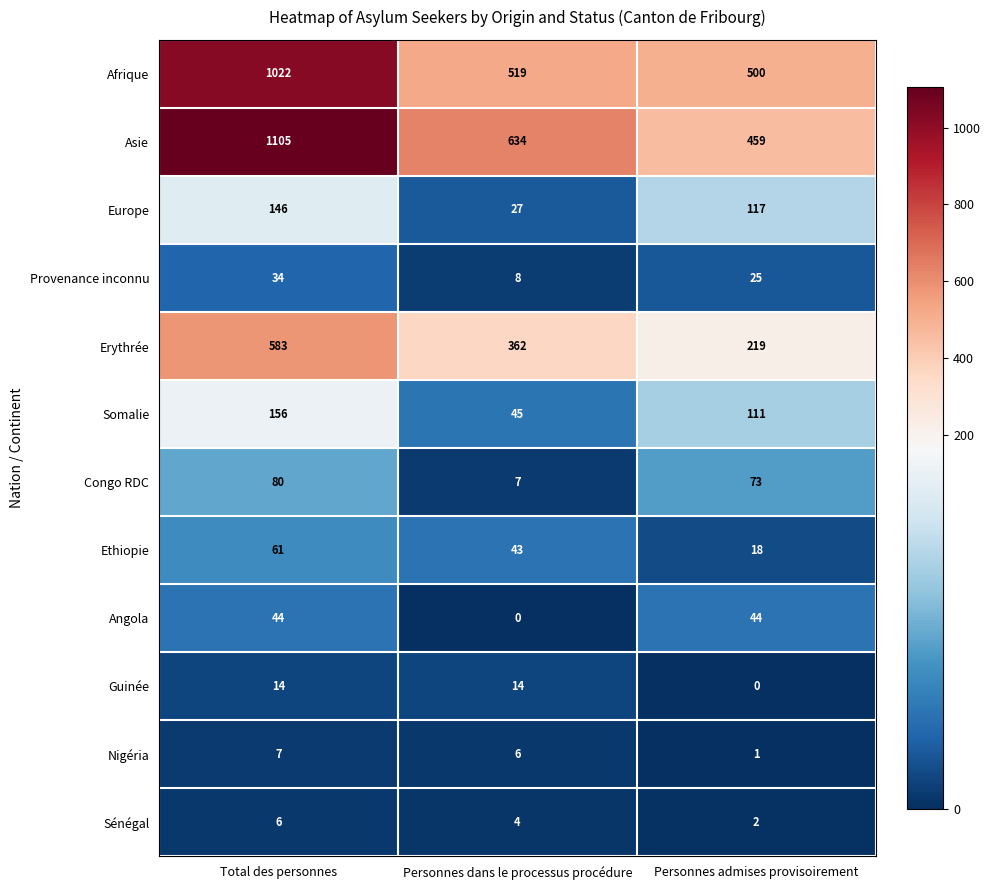

What is the average value of the Provenance inconnu series?

22